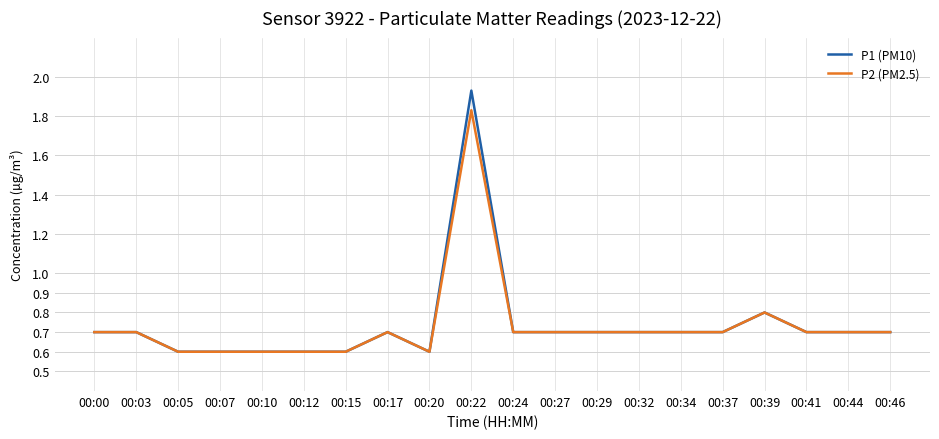

Count the P2 (PM2.5) values in the range 0 to 1.

19